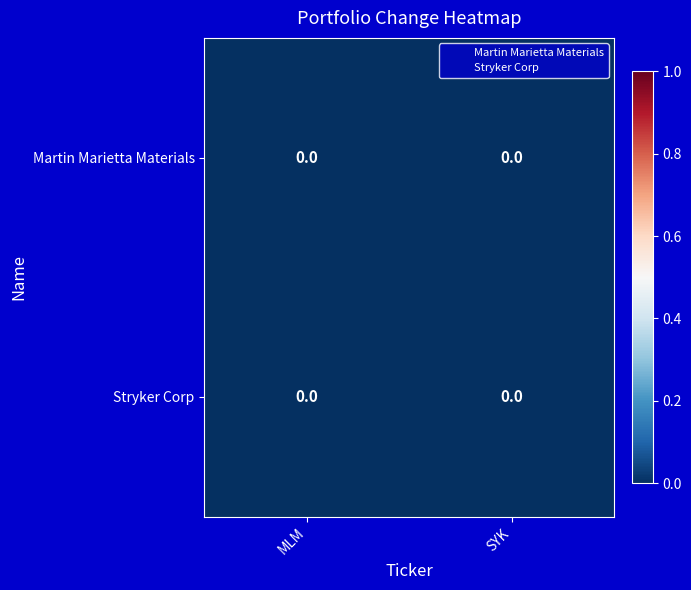

At how many categories does at least one series exceed 0?

2